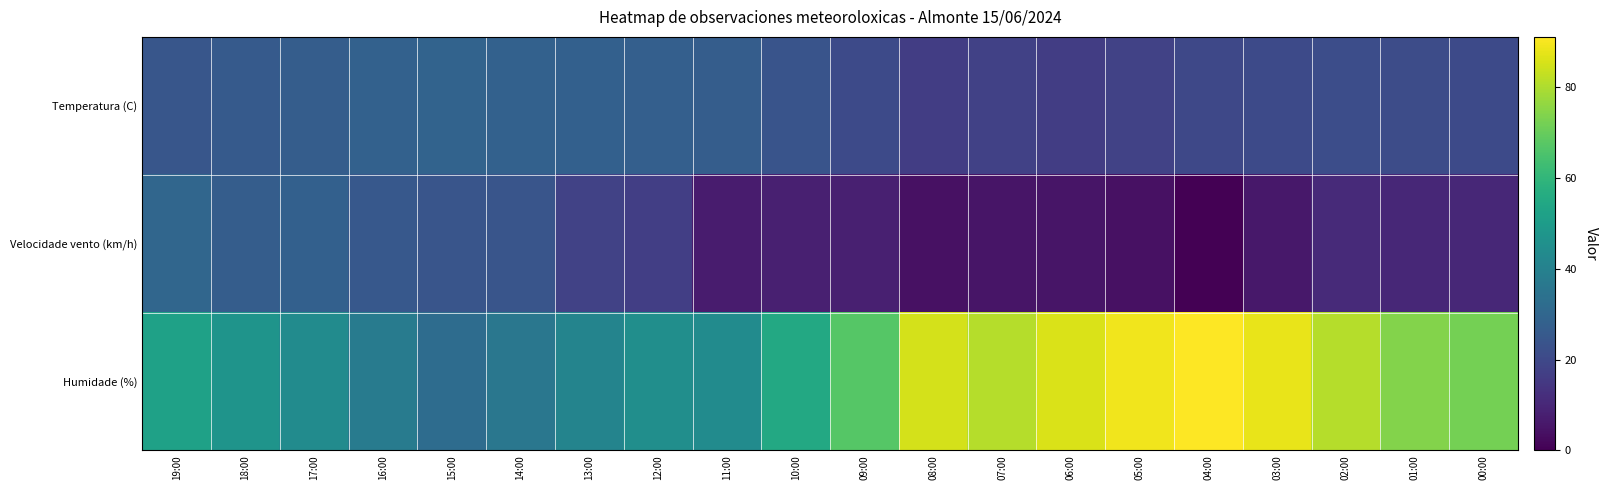

Which series changed the most between 14:00 and 00:00?

Humidade (%)